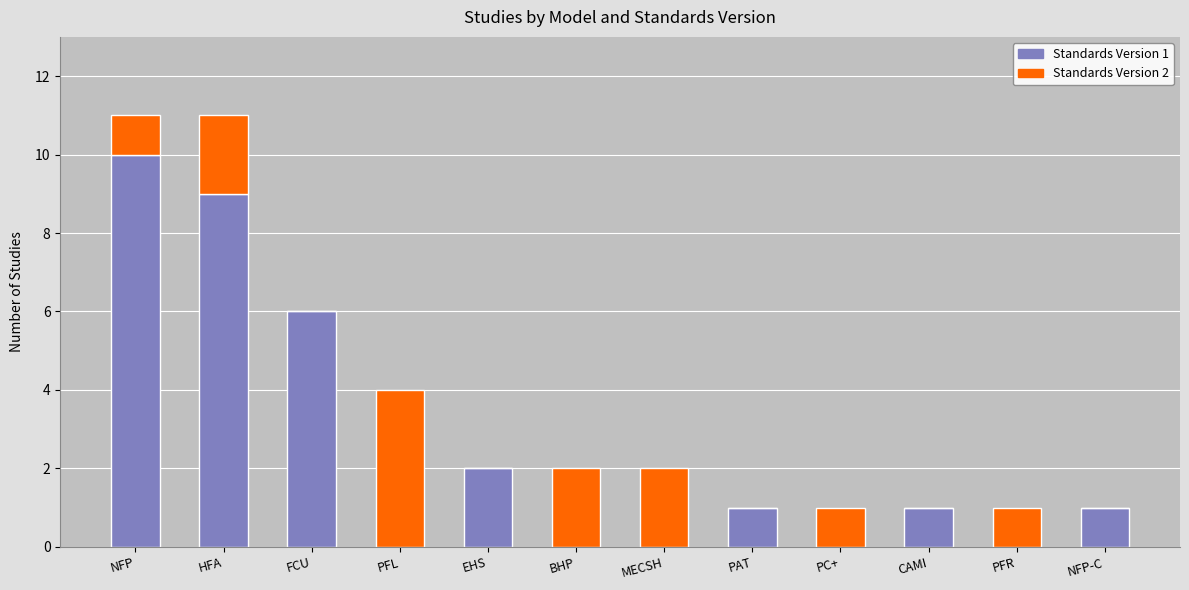

Reading left to right, transcribe the values for Standards Version 1.

NFP=10	HFA=9	FCU=6	PFL=0	EHS=2	BHP=0	MECSH=0	PAT=1	PC+=0	CAMI=1	PFR=0	NFP-C=1